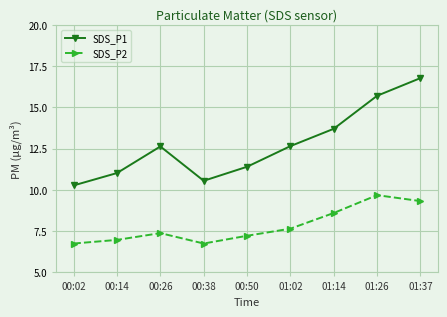

At 01:37, list the series in order from largest to smallest.

SDS_P1, SDS_P2